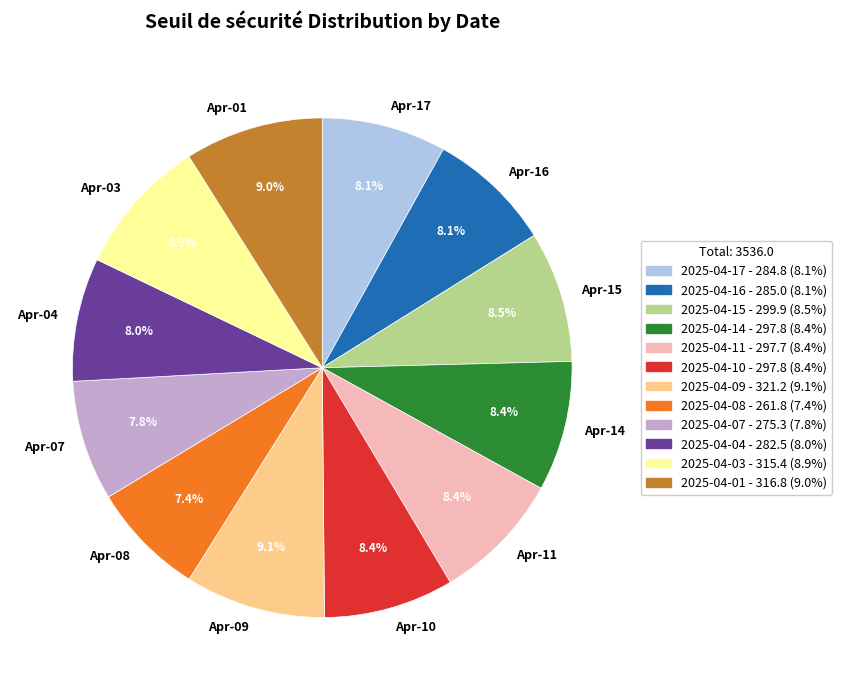

How many slices are in this pie chart?

12